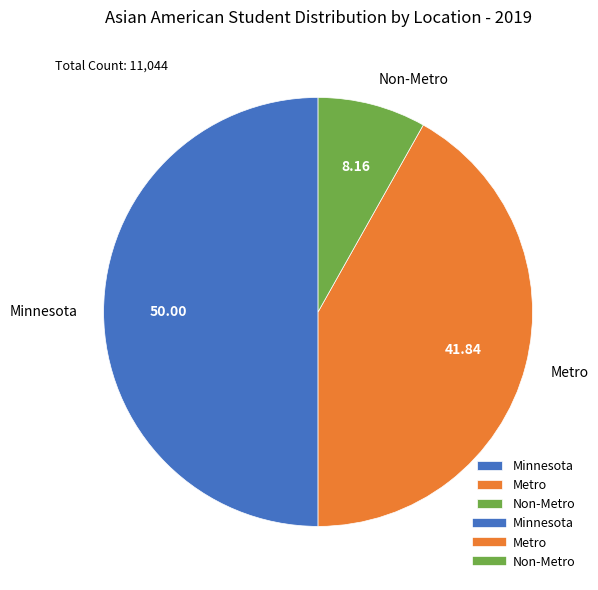

Between Minnesota and Non-Metro, which is larger?

Minnesota